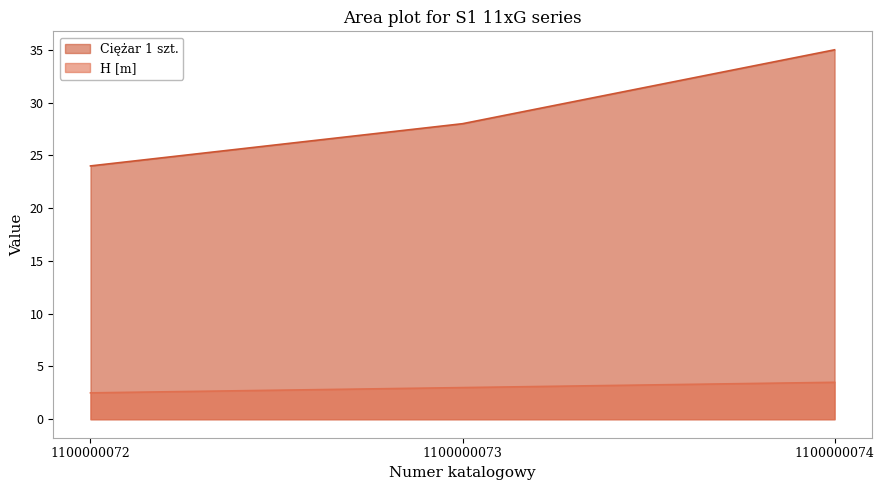

Count the number of categories in the chart.

3